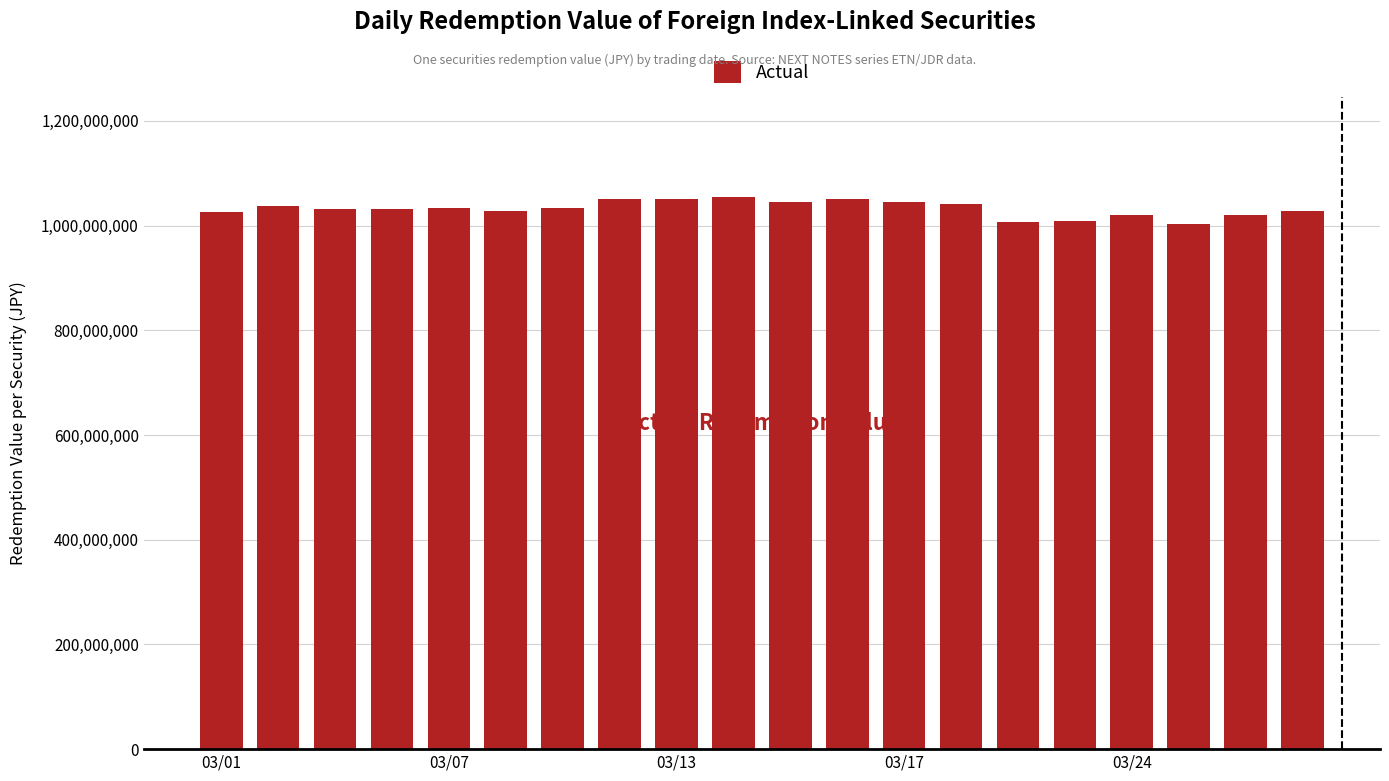

What is the difference between the maximum and minimum values?

51900000